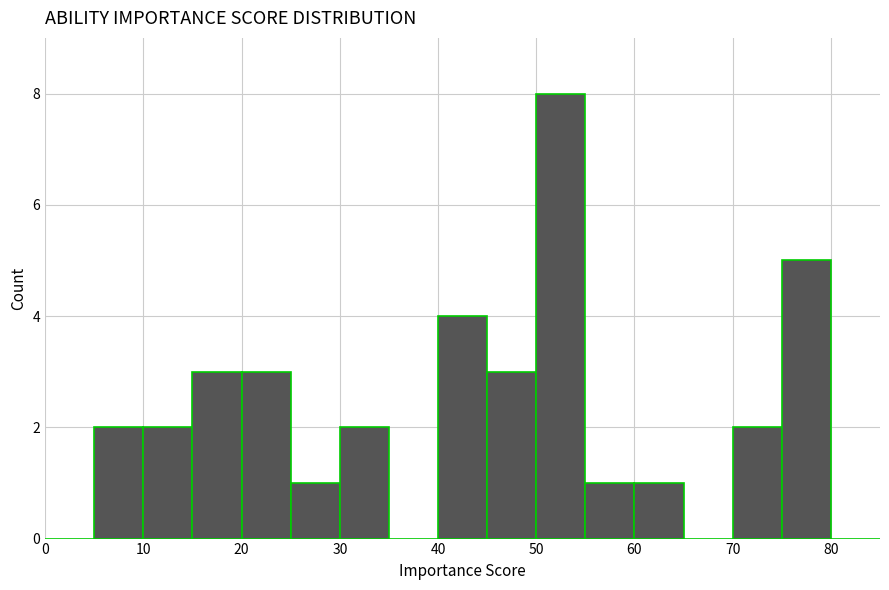

Reading left to right, list every bar in this chart as the range it spans on the x-axis followed by its height. The values are not printed on the chart, so give them approximately, as read against the axis.

0 to 5: 0
5 to 10: 2
10 to 15: 2
15 to 20: 3
20 to 25: 3
25 to 30: 1
30 to 35: 2
35 to 40: 0
40 to 45: 4
45 to 50: 3
50 to 55: 8
55 to 60: 1
60 to 65: 1
65 to 70: 0
70 to 75: 2
75 to 80: 5
80 to 85: 0